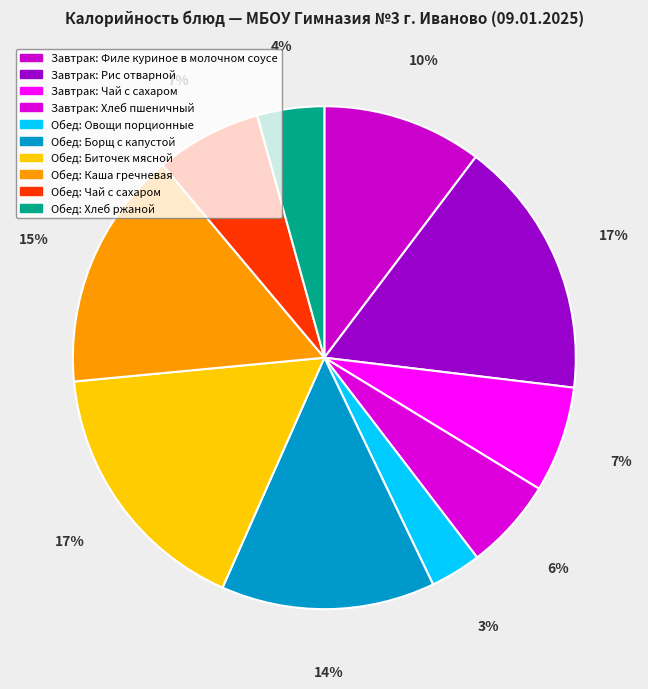

How many segments does this pie chart have?

10